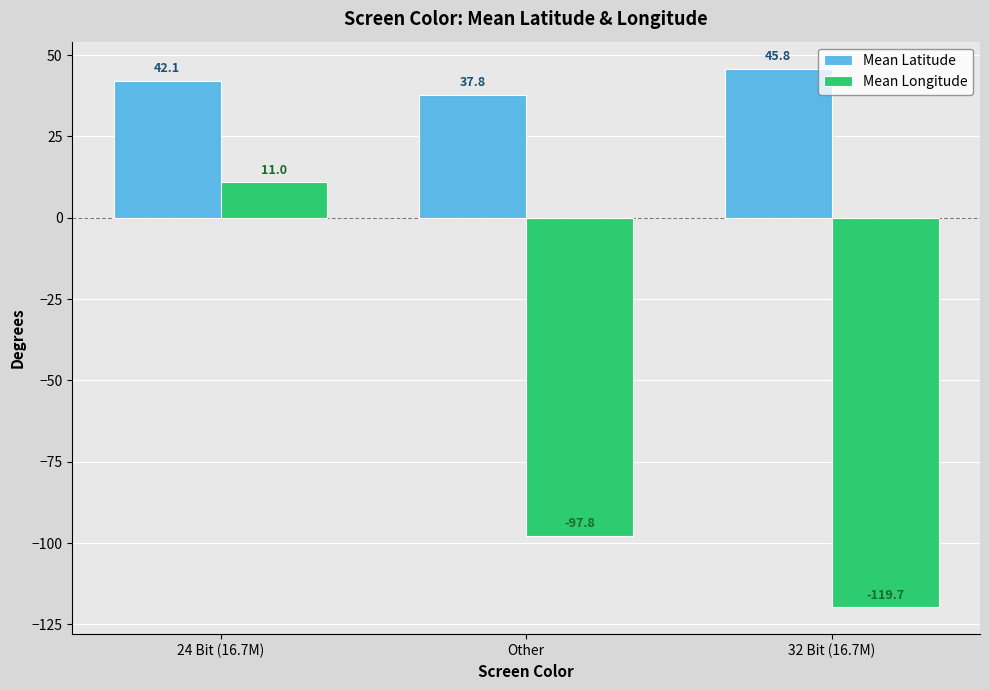

How many groups of bars are there?

3